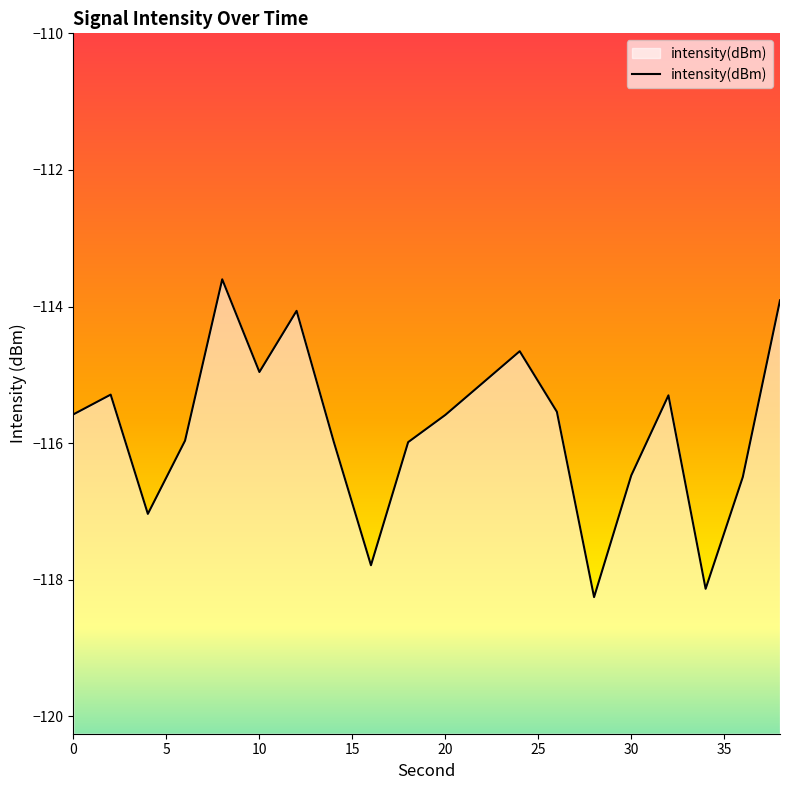

The chart shows a value of -165.3 at 10. True or false?

False